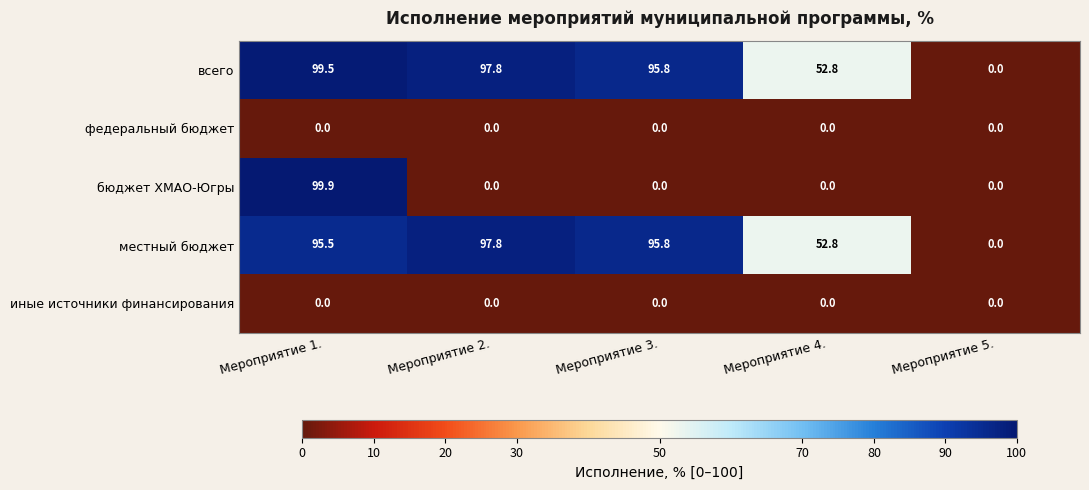

Reading right to left, list all the values displayed in this chart.

всего: 0.0	52.8	95.8	97.8	99.5
федеральный бюджет: 0.0	0.0	0.0	0.0	0.0
бюджет ХМАО-Югры: 0.0	0.0	0.0	0.0	99.9
местный бюджет: 0.0	52.8	95.8	97.8	95.5
иные источники финансирования: 0.0	0.0	0.0	0.0	0.0